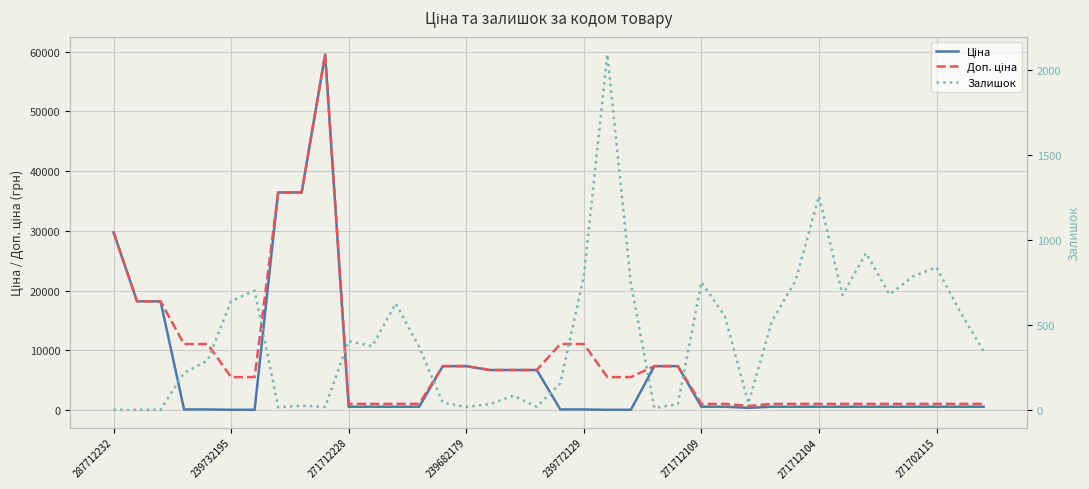

At which category is the sum across all series the highest?

9